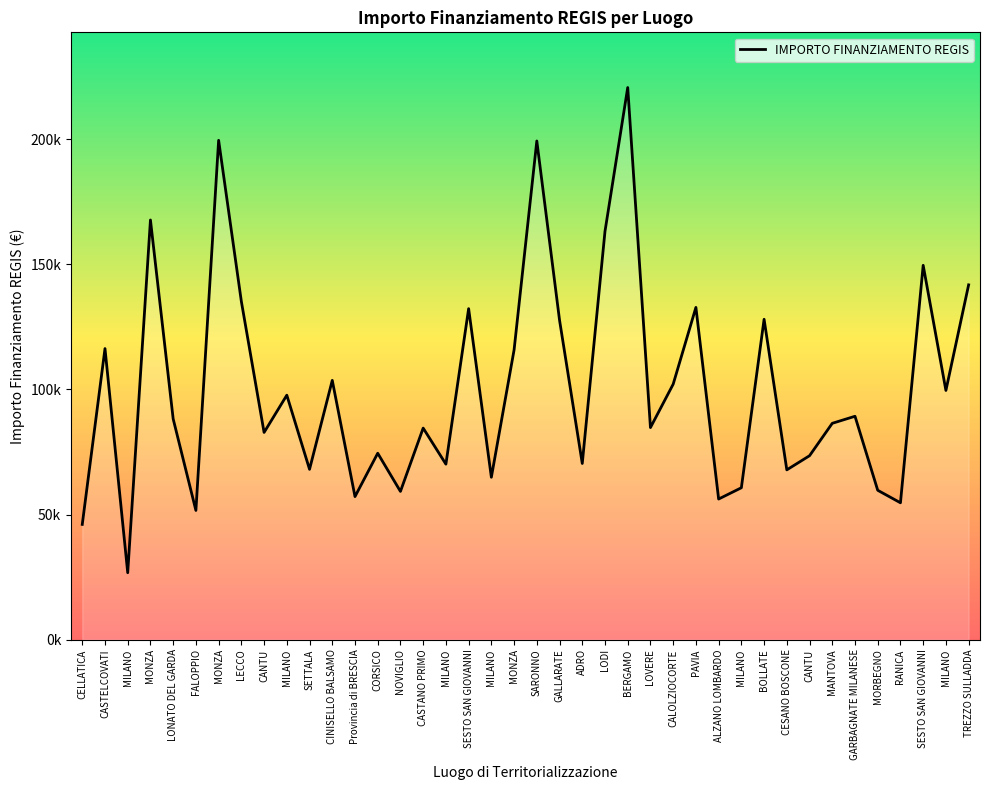

What is the greatest value displayed?

220663.0